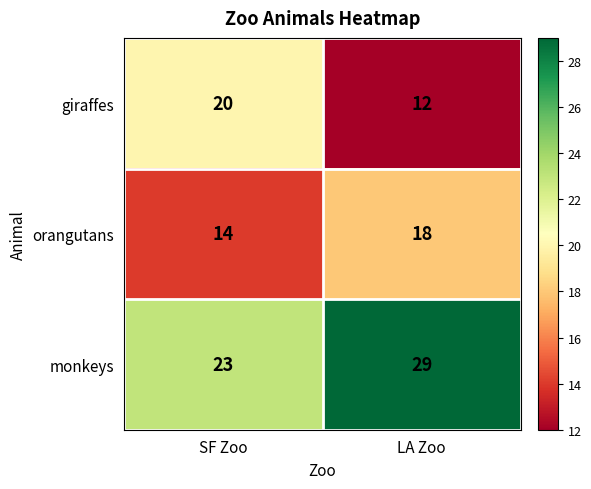

What value does the giraffes series have at SF Zoo?

20